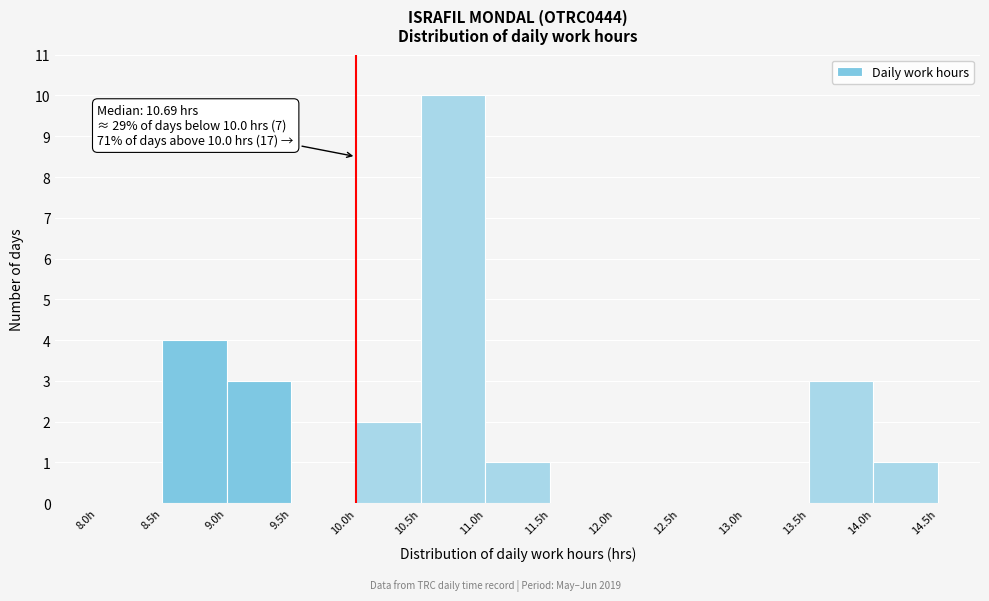

Over which range of the x-axis is the bar tallest?

10.5 to 11.0